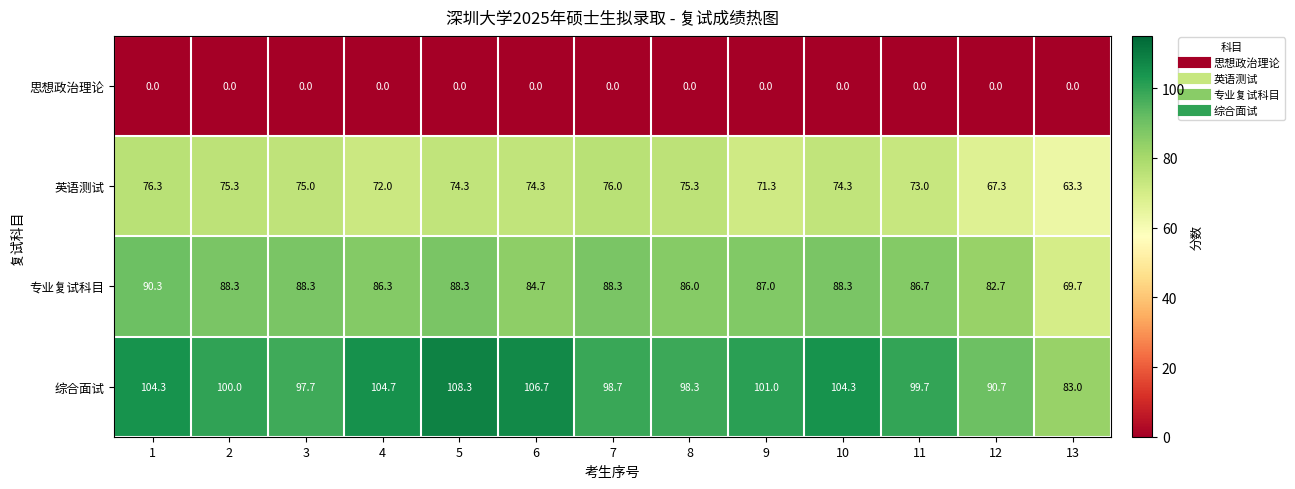

What is the approximate value of 专业复试科目 at 1?

90.3